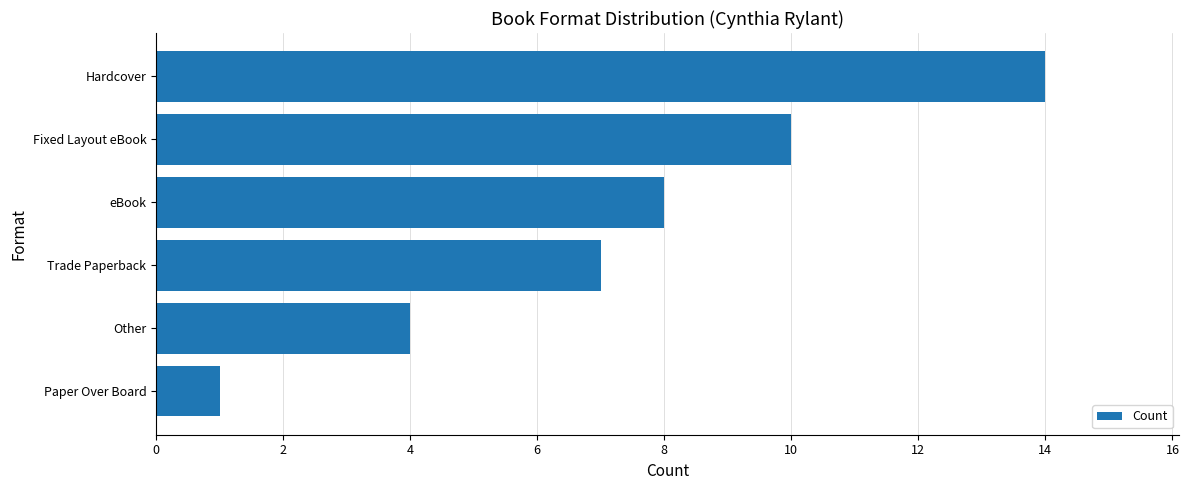

How many data points are less than 8?

3